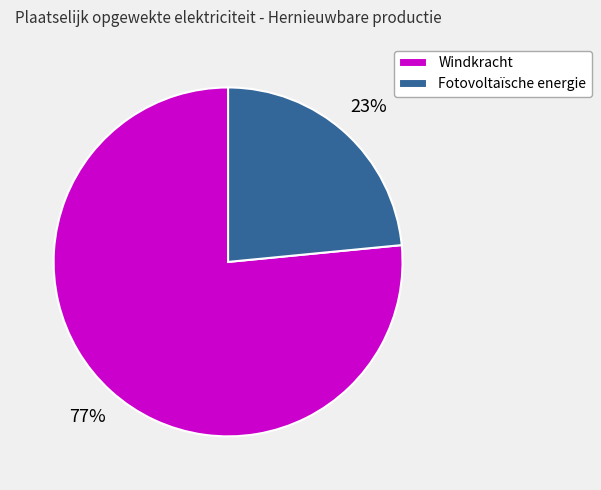

True or false: Windkracht accounts for 71% of the total.

False